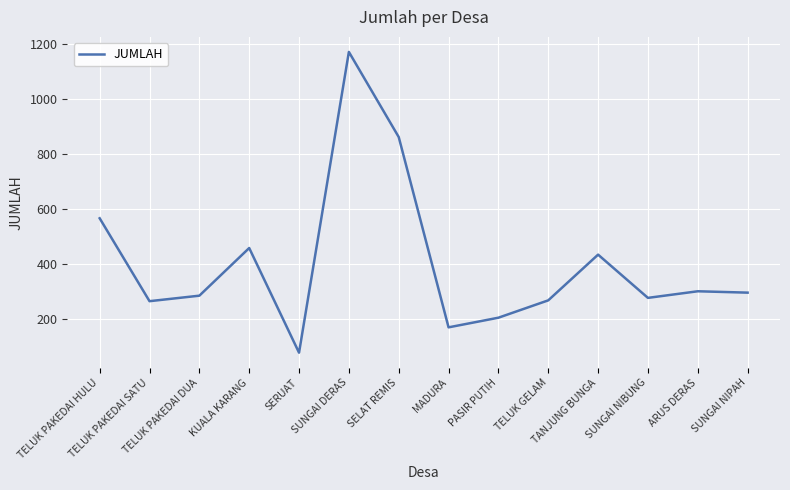

What is the sum of all values?

5634